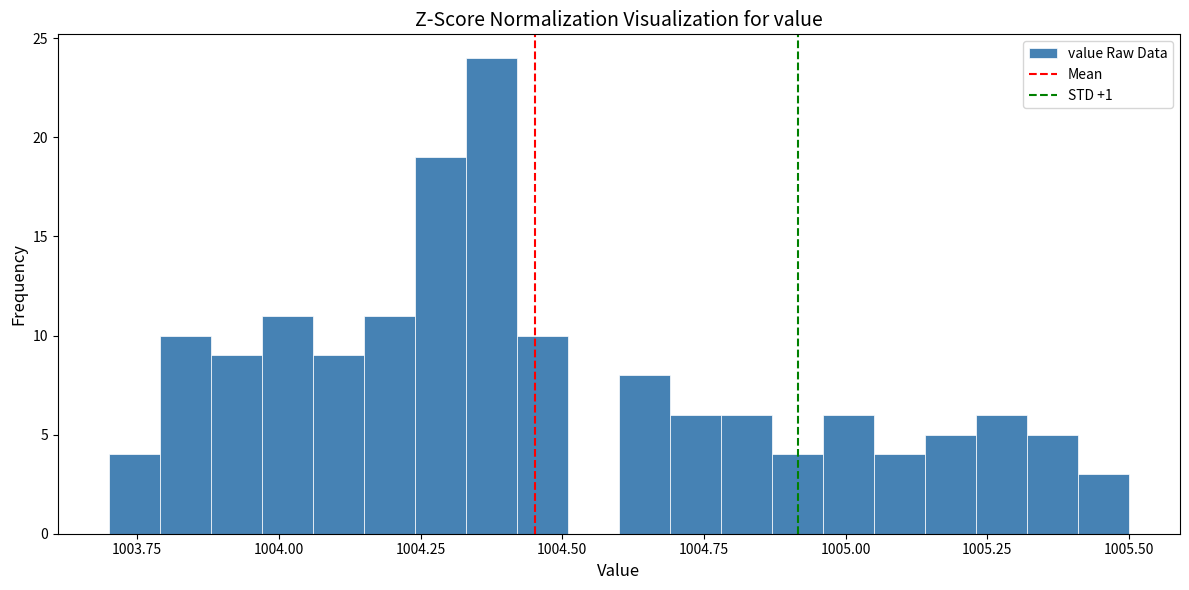

Around what value on the x-axis is the tallest bar? Give the approximate position of its centre, as read against the axis.

1004.40